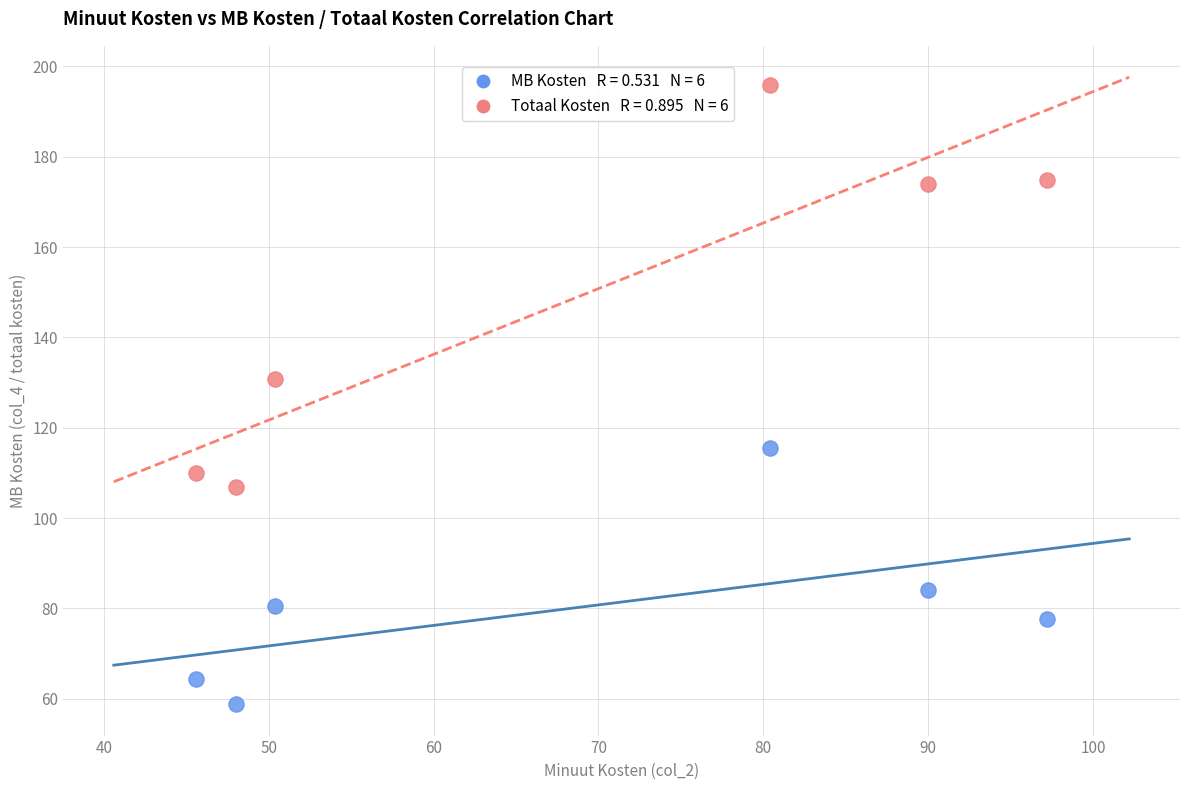

Across all data points, what is the average Y value?

114.5